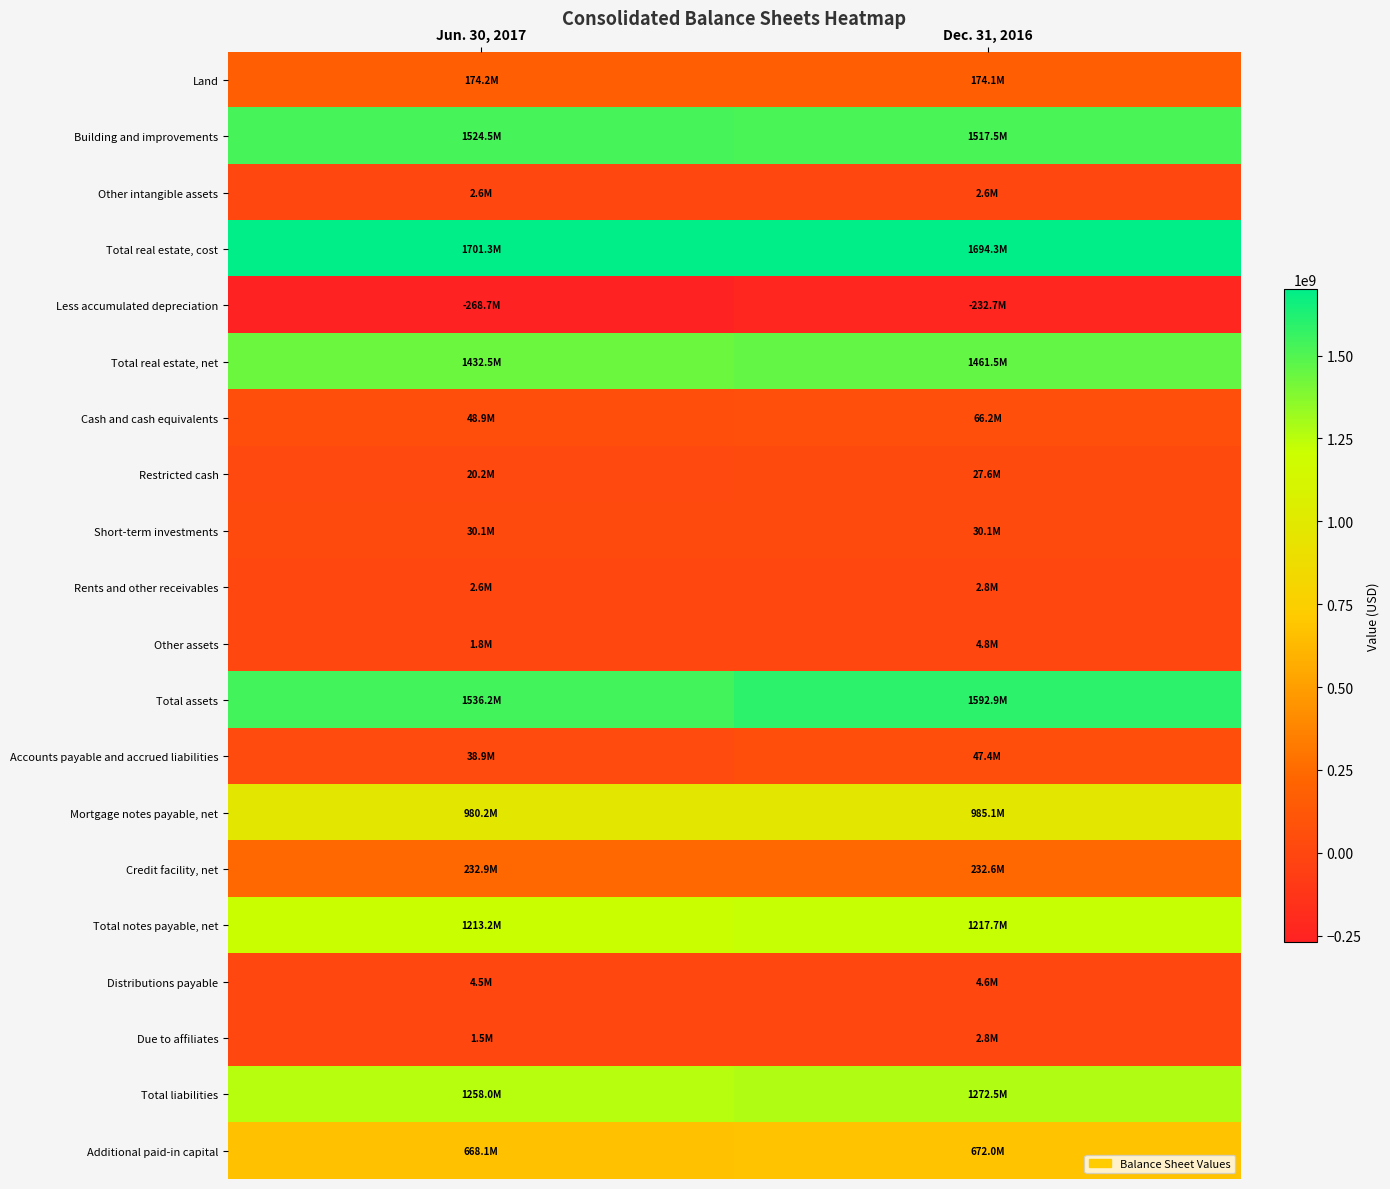

What is the spread (max minus min) of values at Dec. 31, 2016?

1927023041